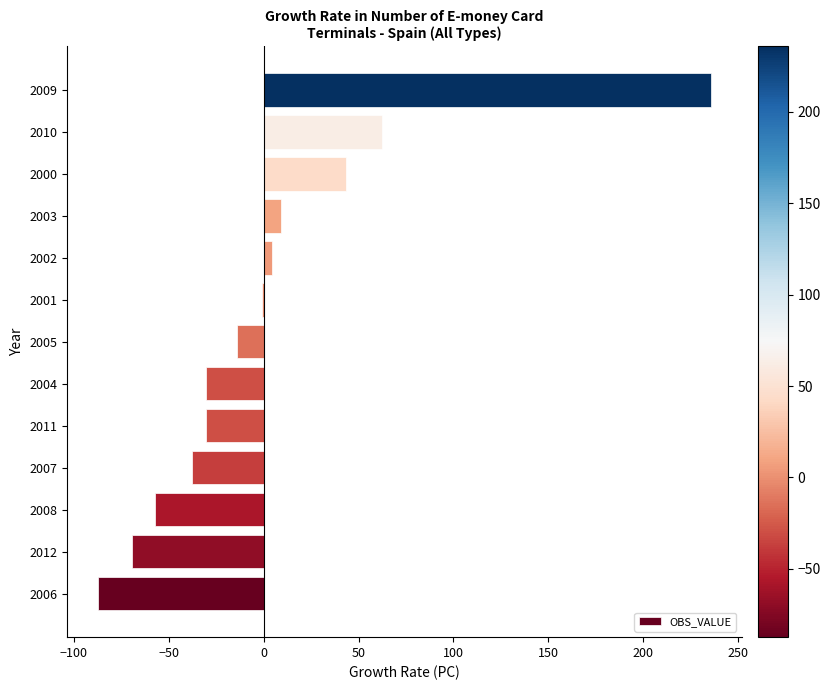

What is the approximate value at 2000?

43.1